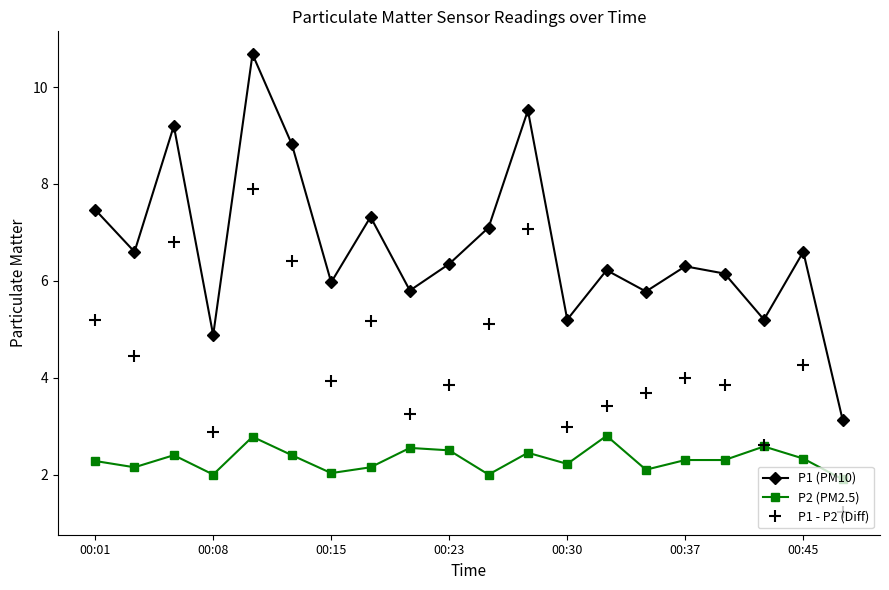

Which series has the largest range (max minus min)?

P1 (PM10)